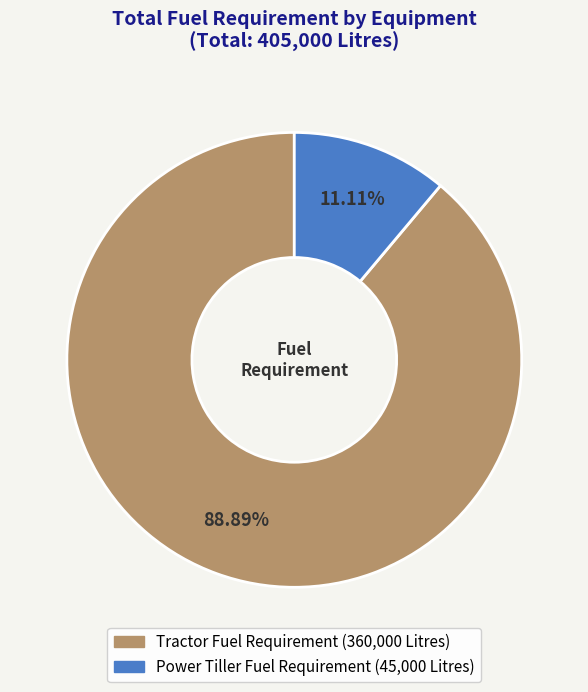

Is it true that Tractor Fuel Requirement is 98% of the pie?

False